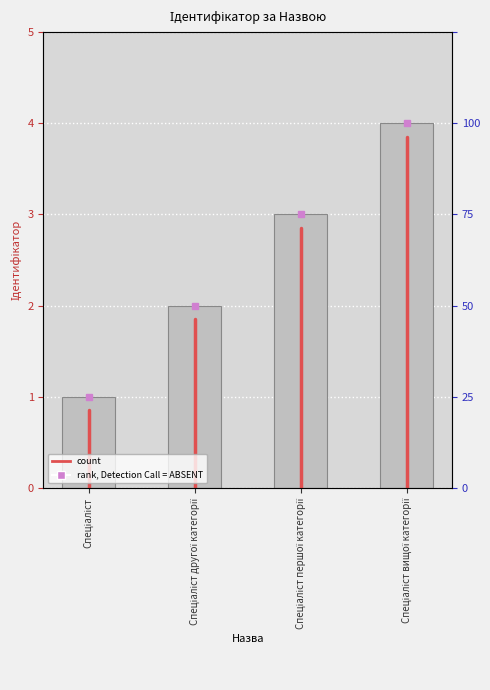

What is the value of the 4th bar from the left?

4